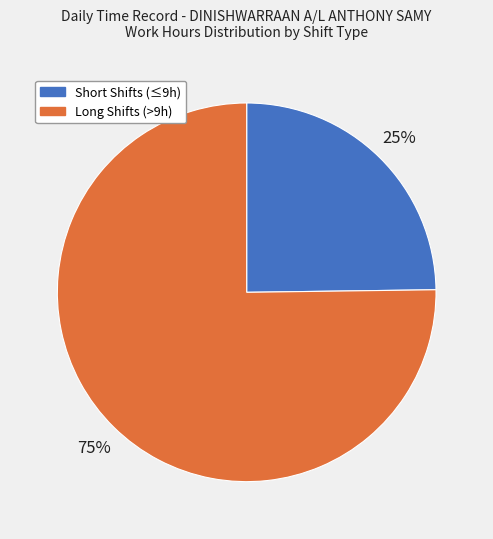

To the nearest percent, what is the difference between the largest and smallest slice percentages?

50%